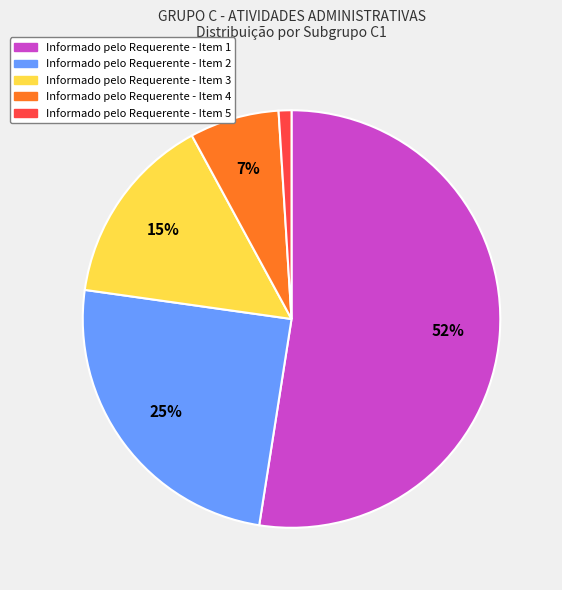

Which slice represents more than half of the pie?

Informado pelo Requerente - Item 1